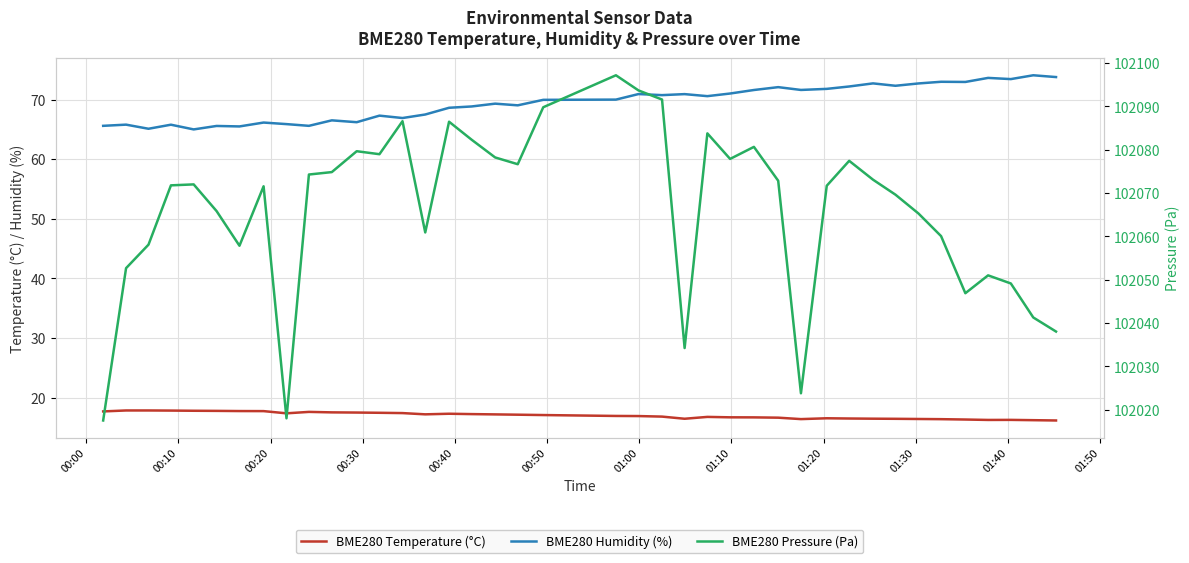

Does the chart display data point markers on the line(s)?

No